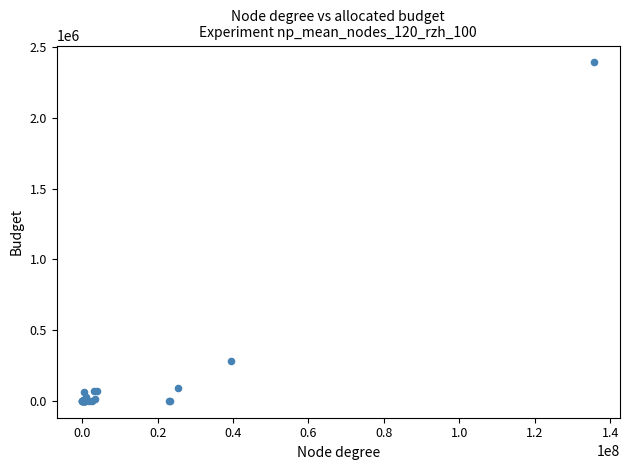

What Y value in the scatter plot is closest to 1196454?

282970